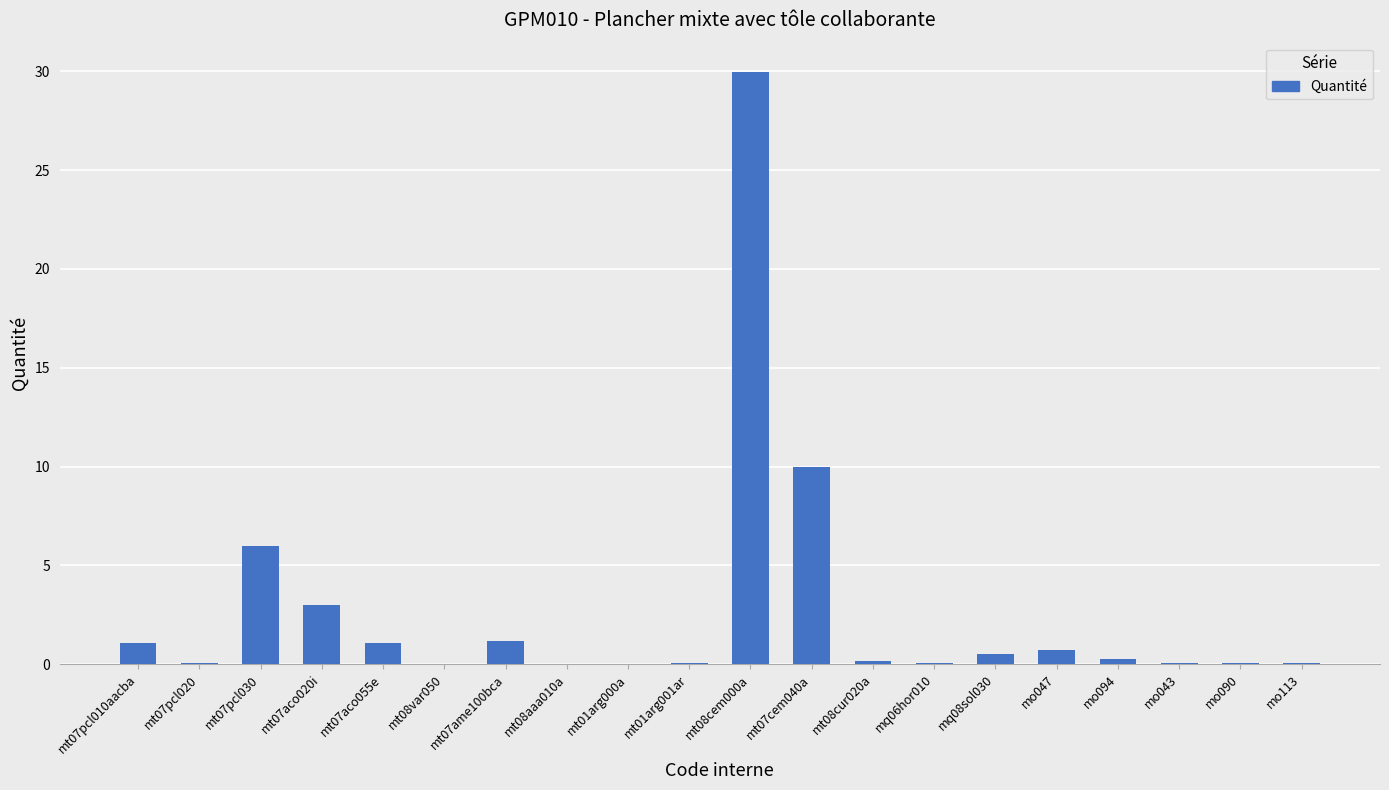

Is it true that the value at mt07aco055e is 1.1?

True